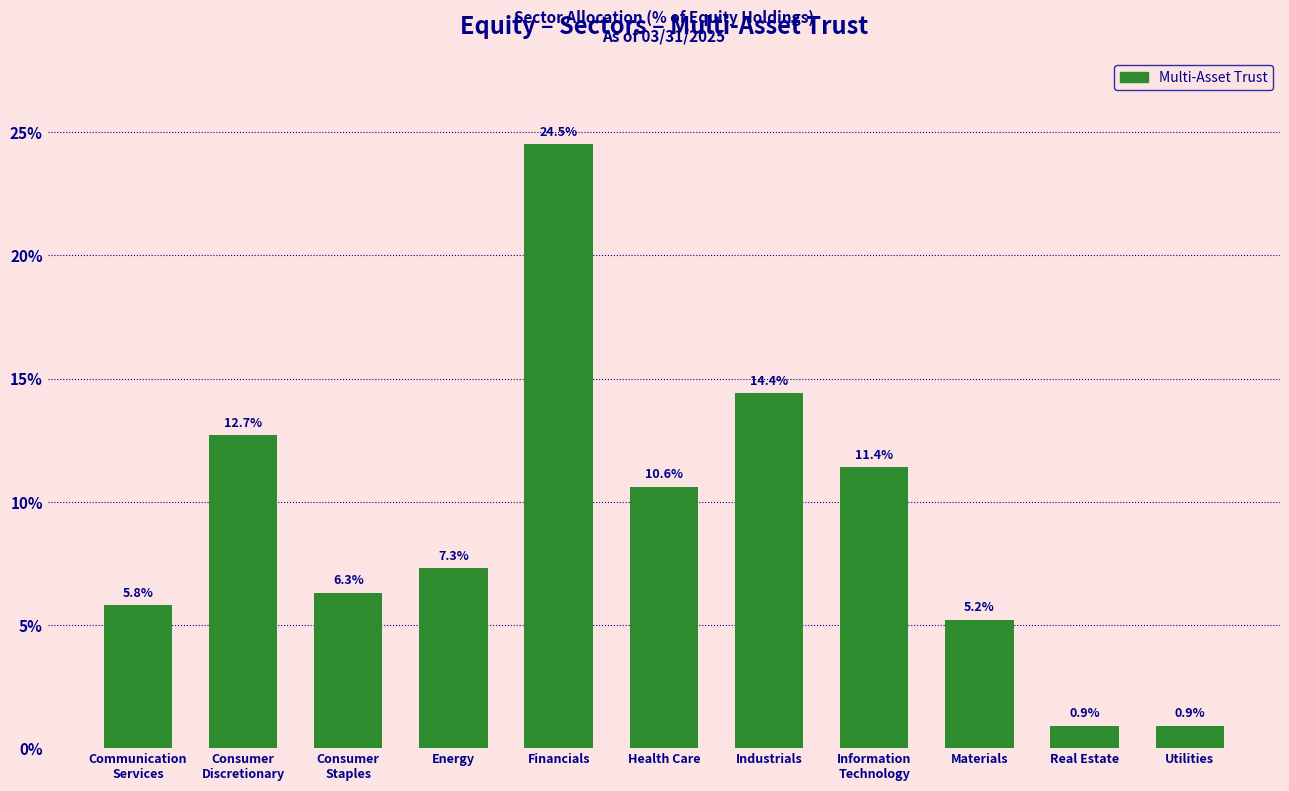

Reading left to right, list all the values displayed in this chart.

5.8	12.7	6.3	7.3	24.5	10.6	14.4	11.4	5.2	0.9	0.9